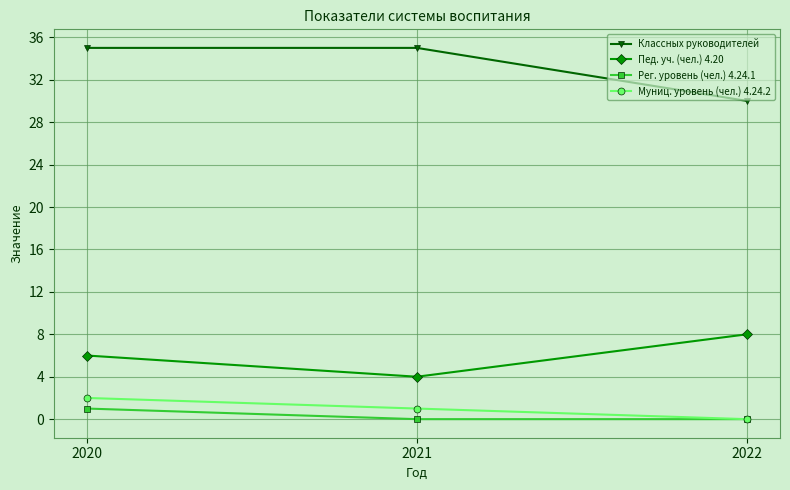

The value of Пед. уч. (чел.) 4.20 at 2022 is 14. True or false?

False